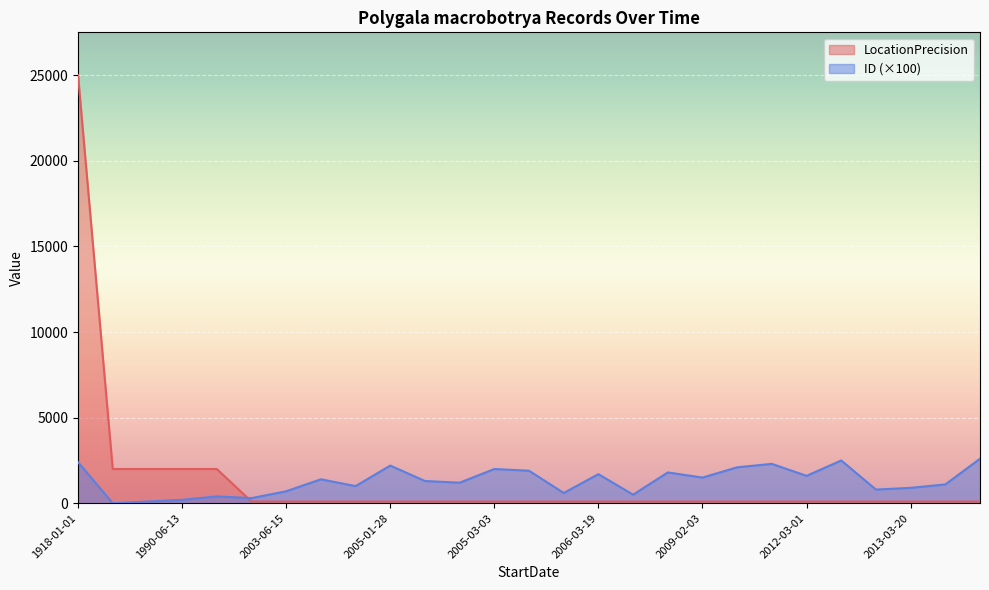

What is the highest value of the LocationPrecision series?

25000